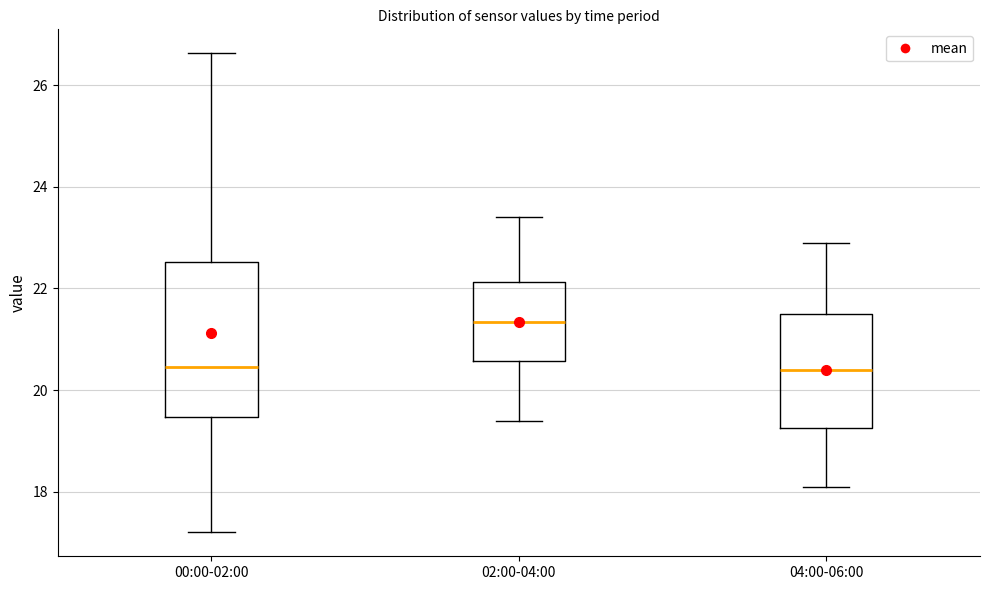

Reading left to right, transcribe this box plot: for each box, give where its median line is, the range the box spans, and where its two whiskers end, as read against the y-axis. The values are not printed on the chart, so give them approximately, as read against the axis.

00:00-02:00: median 20.4, box 19.4 to 22.6, whiskers 17.2 to 26.6
02:00-04:00: median 21.4, box 20.6 to 22.2, whiskers 19.4 to 23.4
04:00-06:00: median 20.4, box 19.2 to 21.6, whiskers 18.2 to 23.0